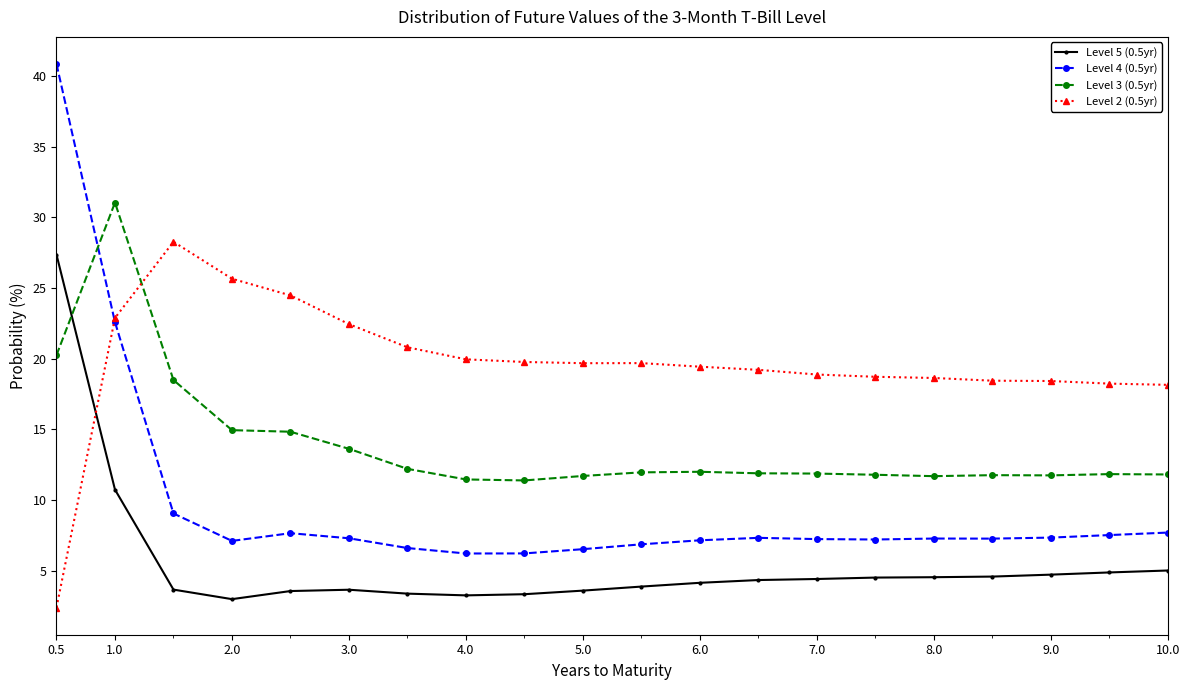

Which series has the largest total across all categories?

Level 2 (0.5yr)